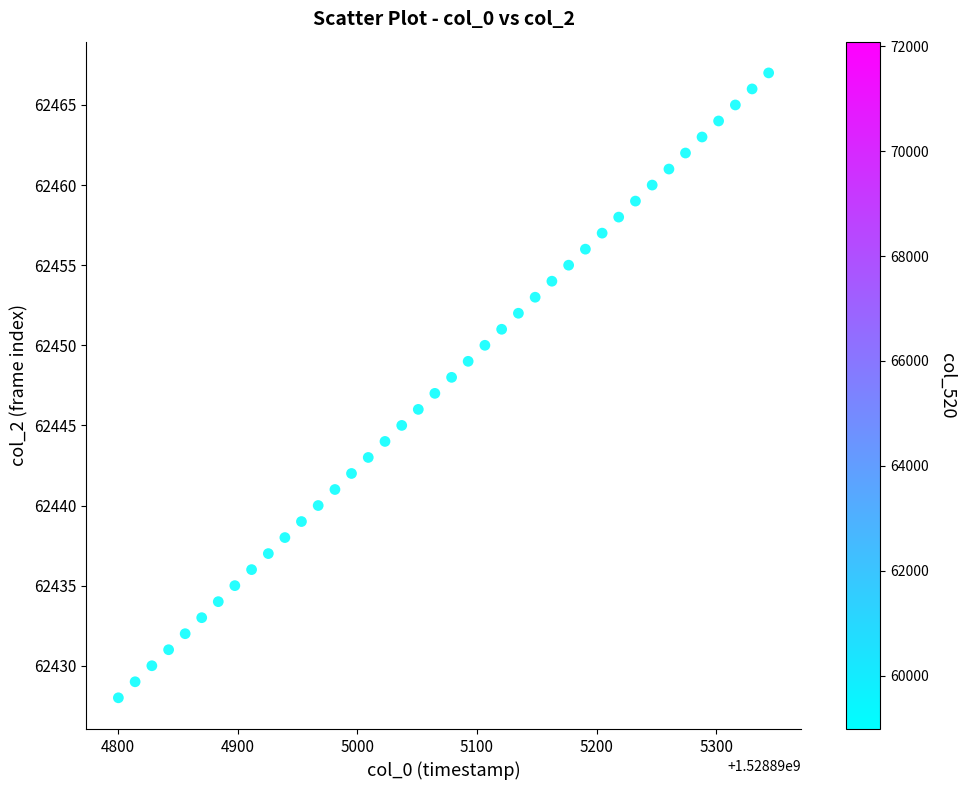

What is the range of Y values (max minus min)?

39